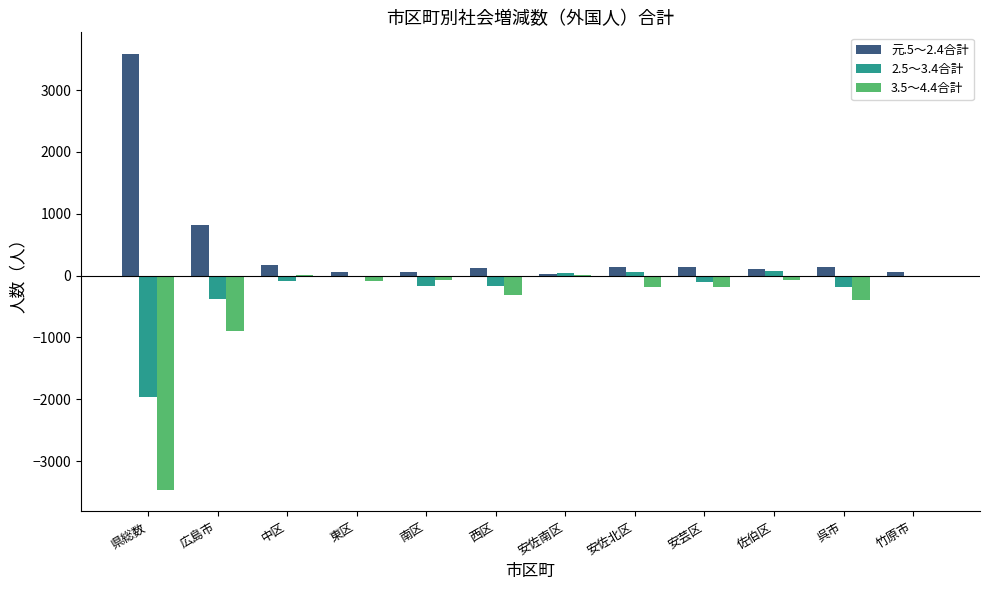

Which label corresponds to the largest value in the chart?

県総数